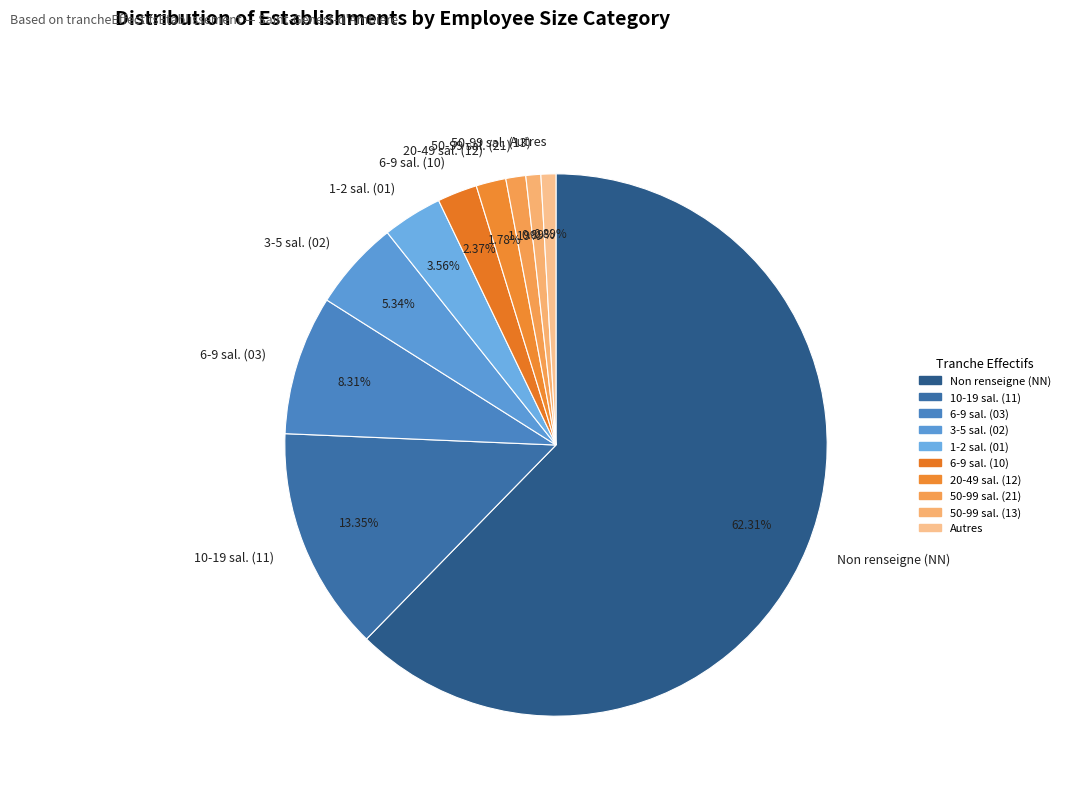

To the nearest percent, what is the average slice percentage?

10%